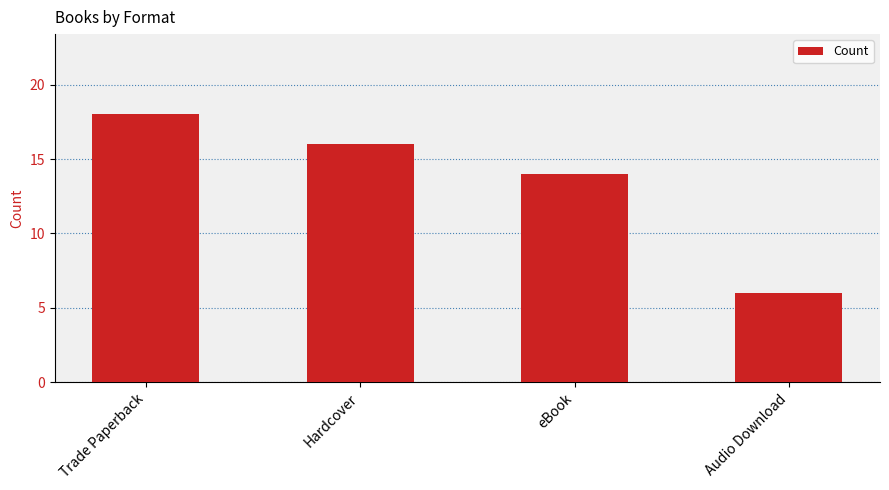

Which has a higher value, Audio Download or Hardcover?

Hardcover